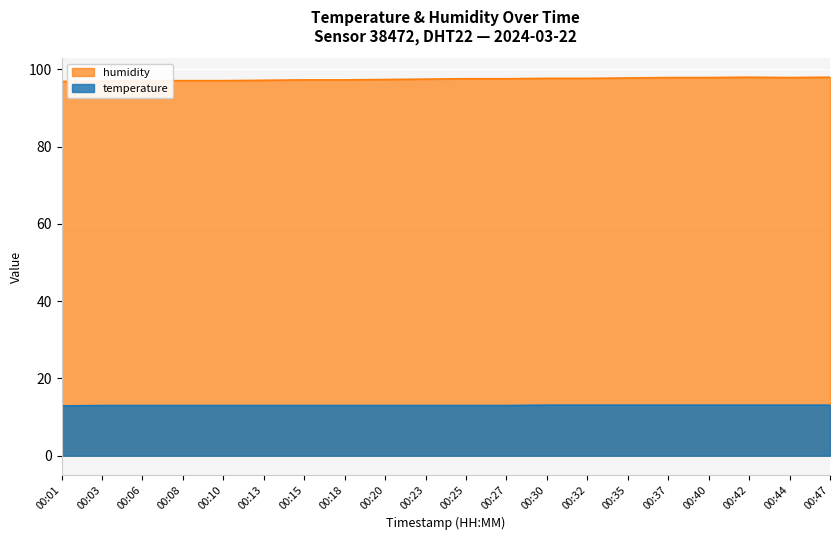

What is the total value across all series at 00:06?

110.1